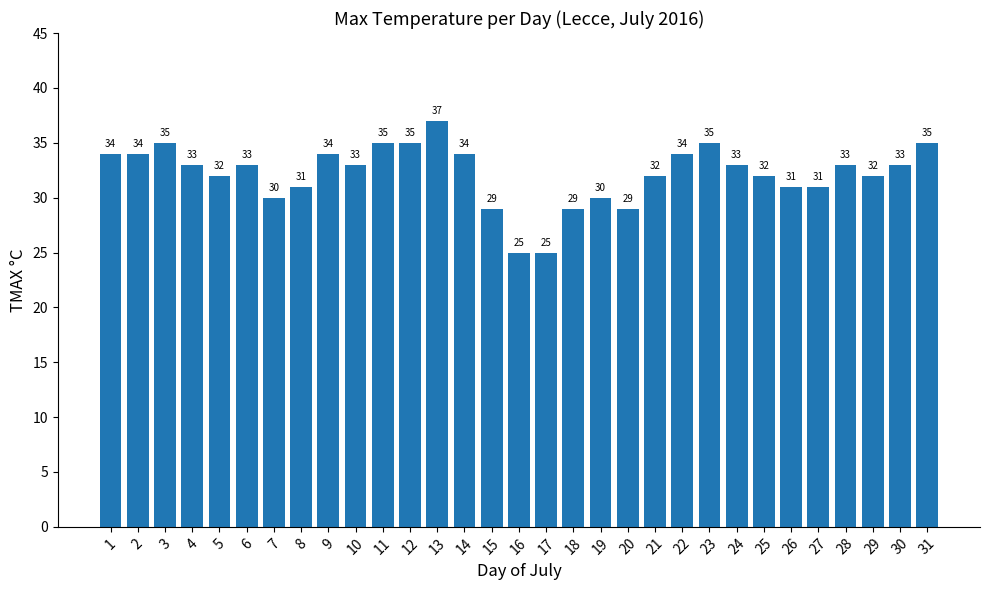

What is the minimum value shown in the chart?

25